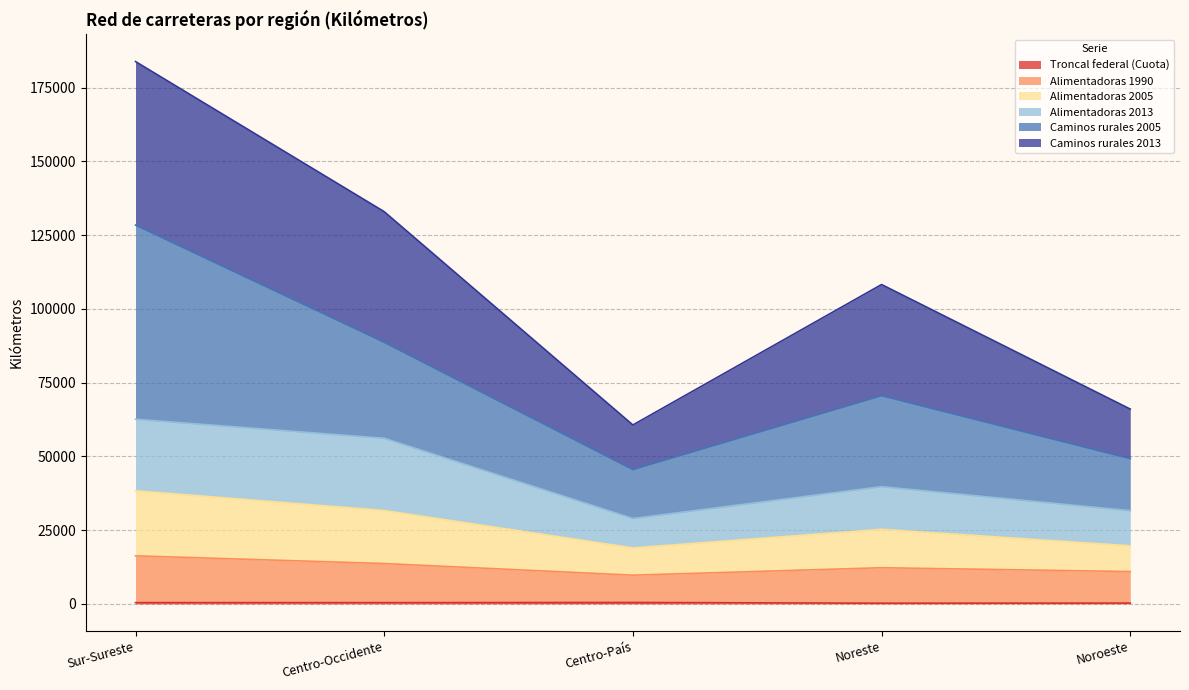

In Alimentadoras 2005, how many points are higher than both neighbors (excluding endpoints)?

1